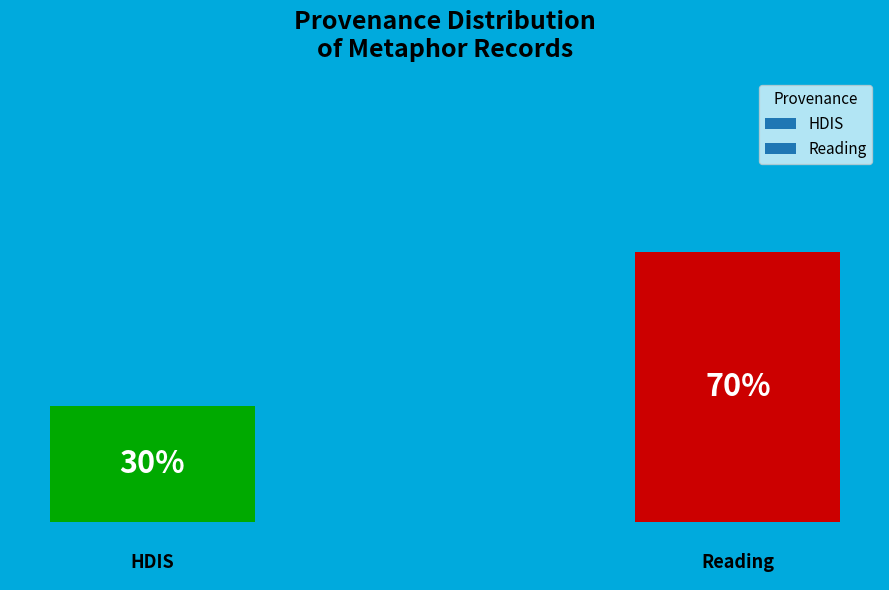

Does the chart contain any negative values?

No